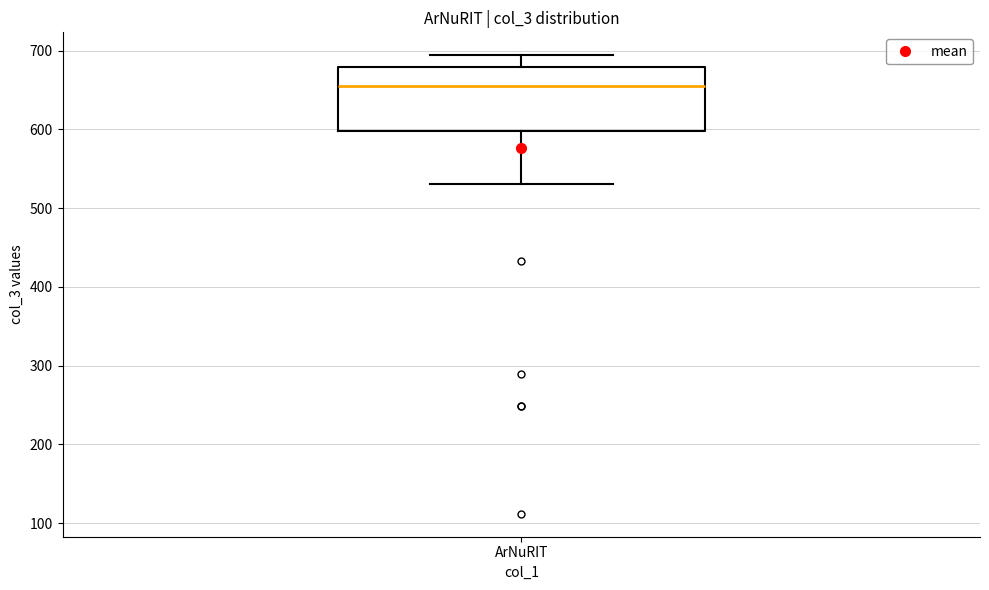

Transcribe this box plot: give where the median line is, the range the box spans, and where the two whiskers end, as read against the y-axis. The values are not printed on the chart, so give them approximately, as read against the axis.

median 660, box 600 to 680, whiskers 530 to 690